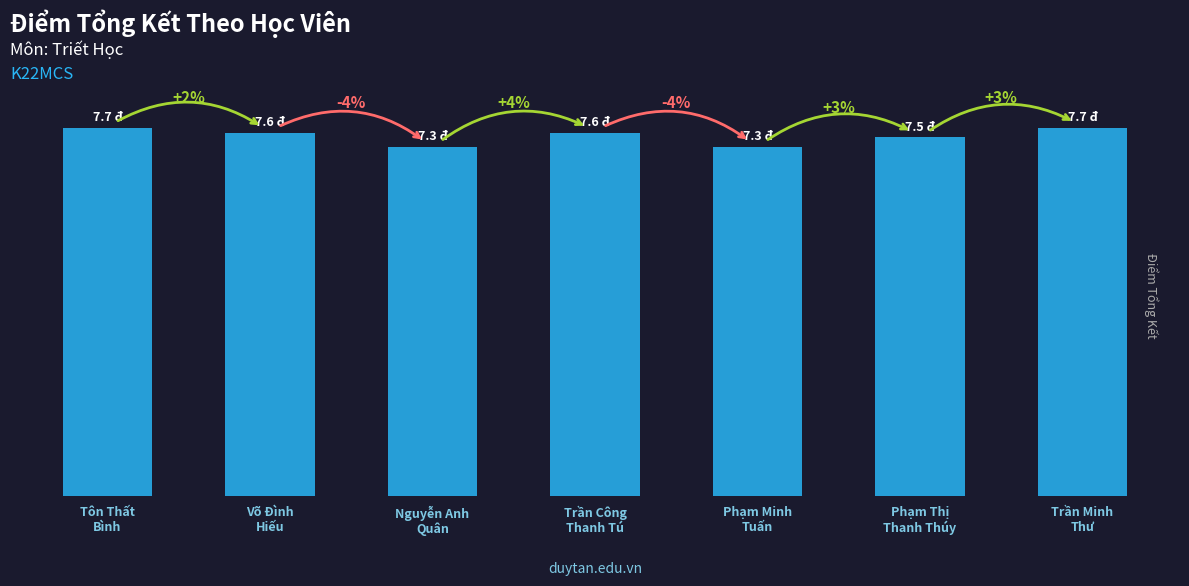

List the labels in order of value, smallest first.

Nguyễn Anh
Quân, Phạm Minh
Tuấn, Phạm Thị
Thanh Thúy, Võ Đình
Hiếu, Trần Công
Thanh Tú, Tôn Thất
Bình, Trần Minh
Thư